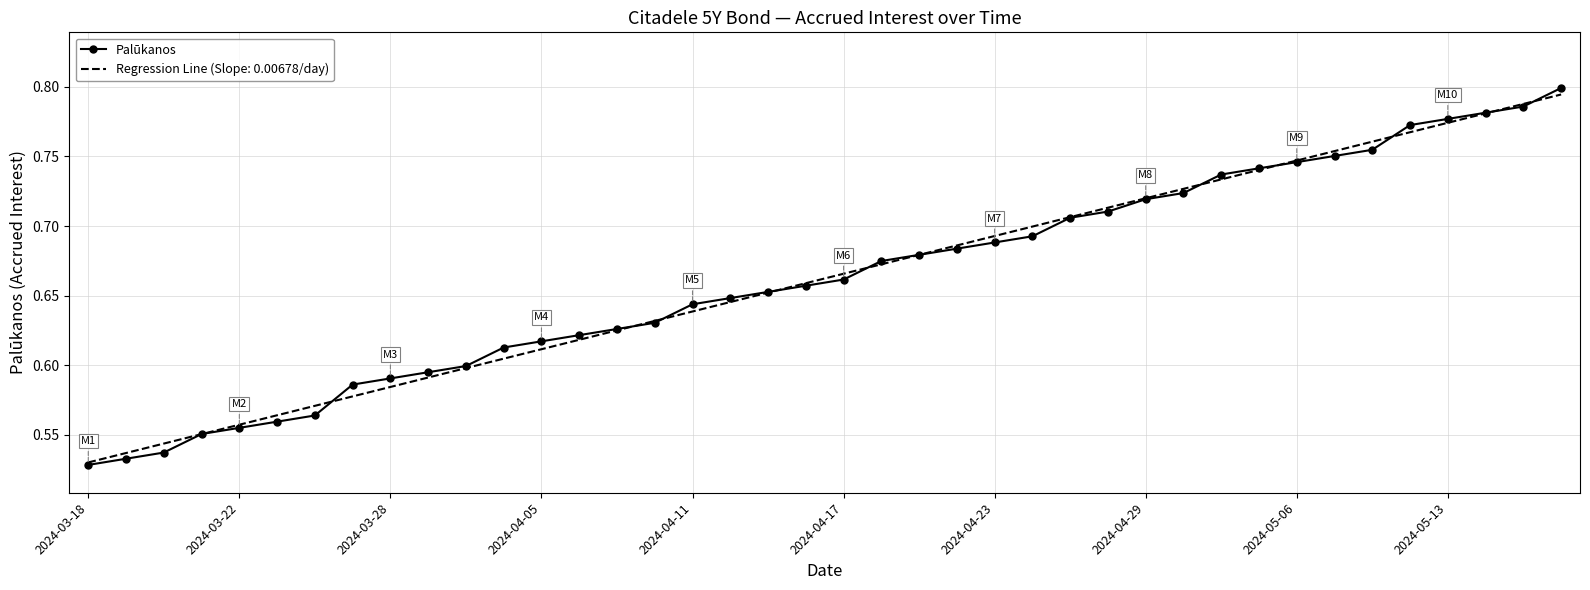

Which series has the largest range (max minus min)?

Palūkanos